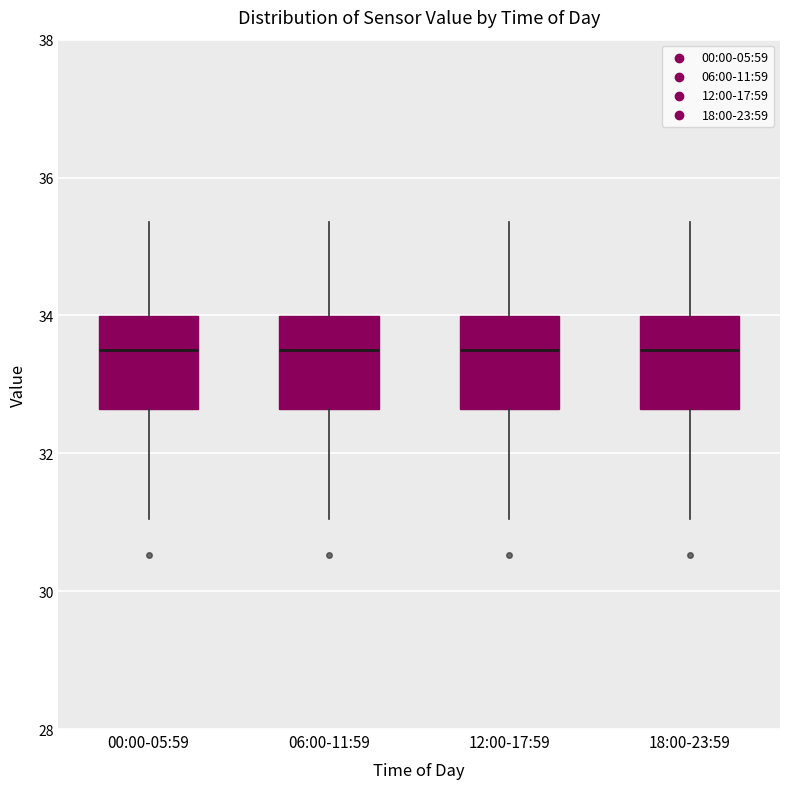

Where does the lower whisker of the box for 18:00-23:59 end on the y-axis? The values are not printed on the chart, so give them approximately, as read against the axis.

31.0